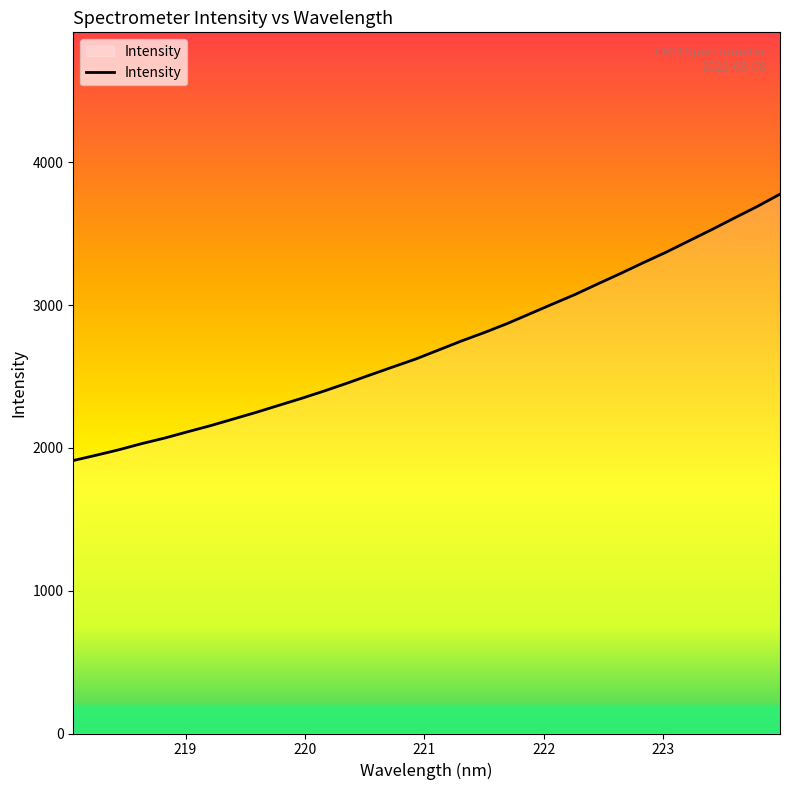

What is the maximum value shown in the chart?

3777.5